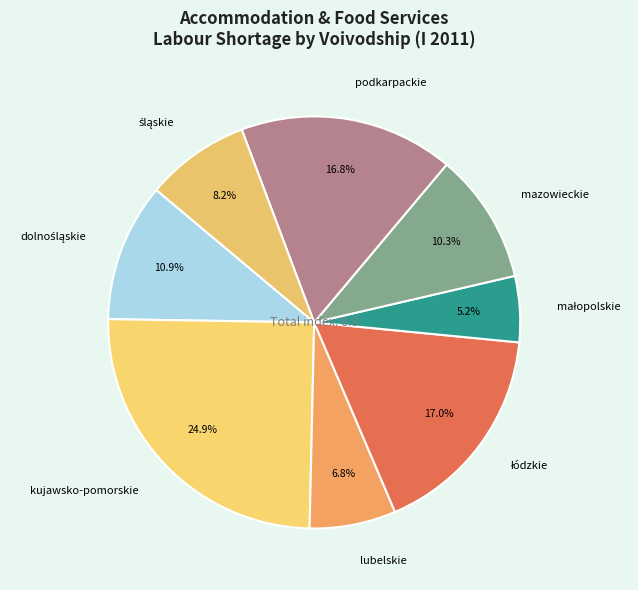

What percentage is NOT represented by kujawsko-pomorskie?

75.1%